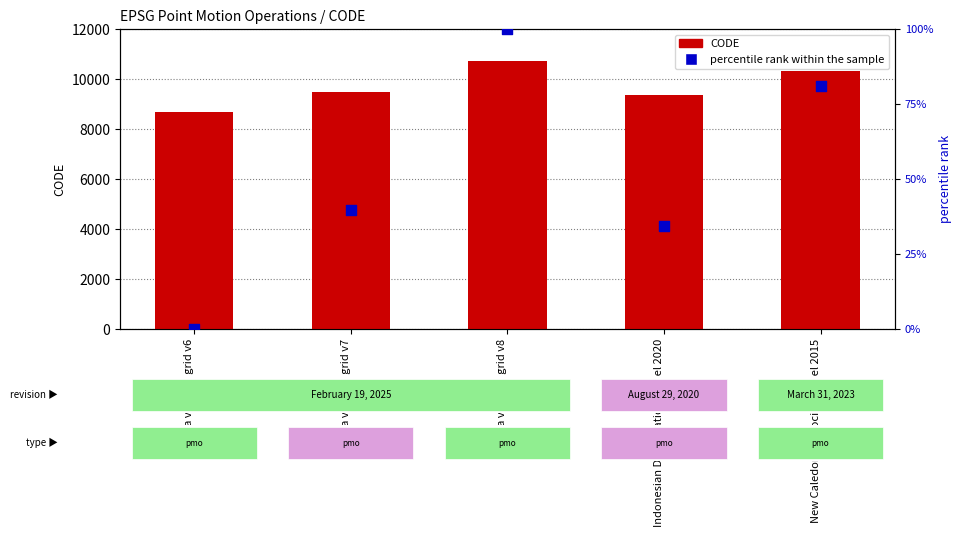

Which series reaches the maximum Y coordinate?

CODE